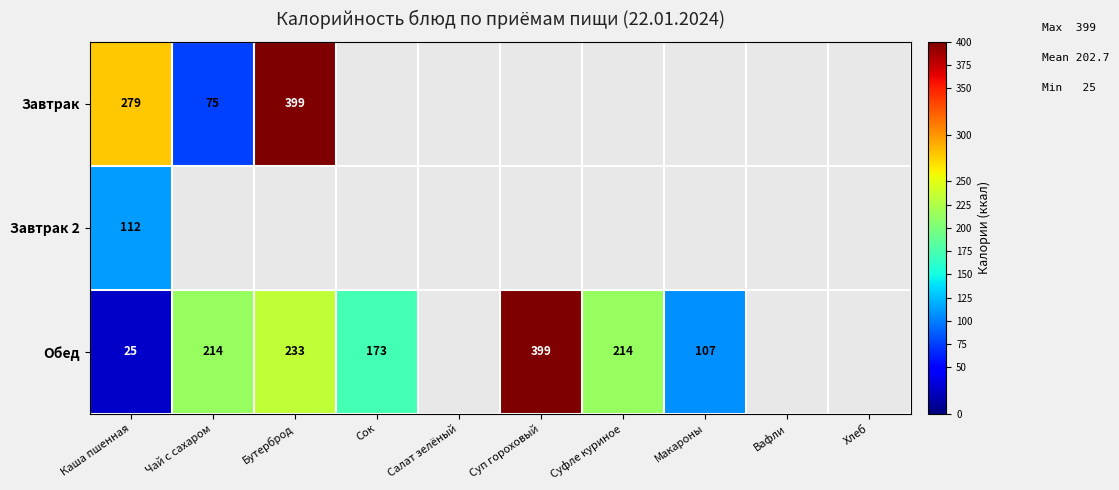

What is the sum of the Обед values at Суп гороховый and Макароны?

506